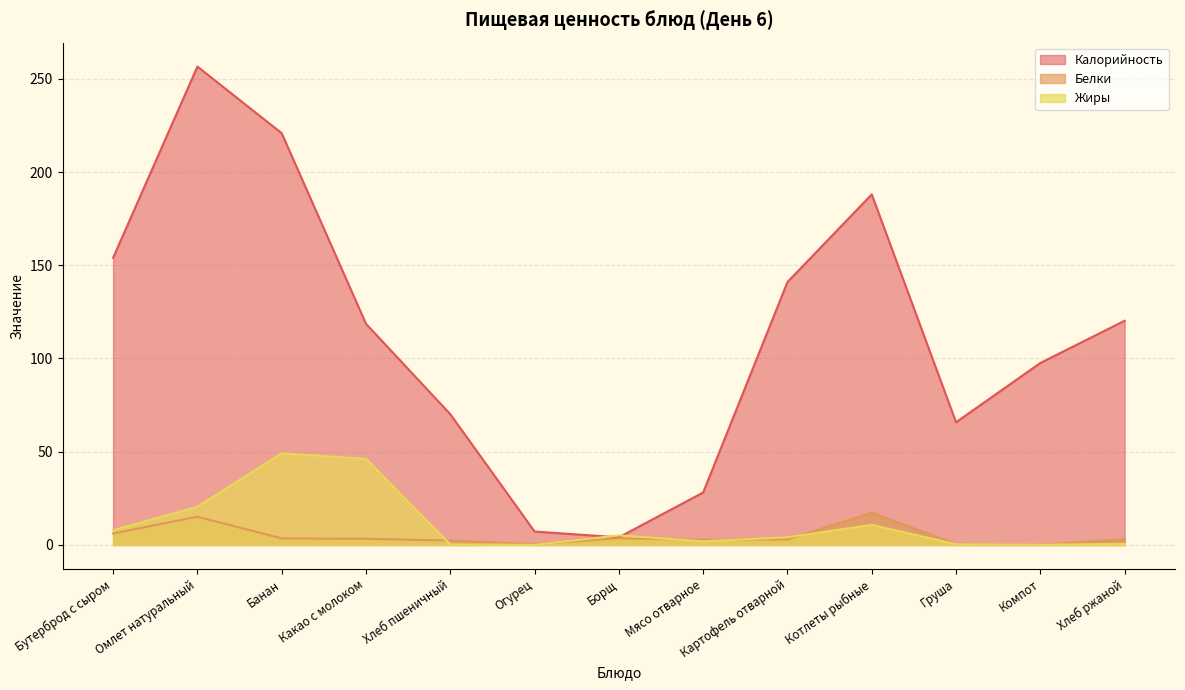

What is the average value of the Калорийность series?

113.2